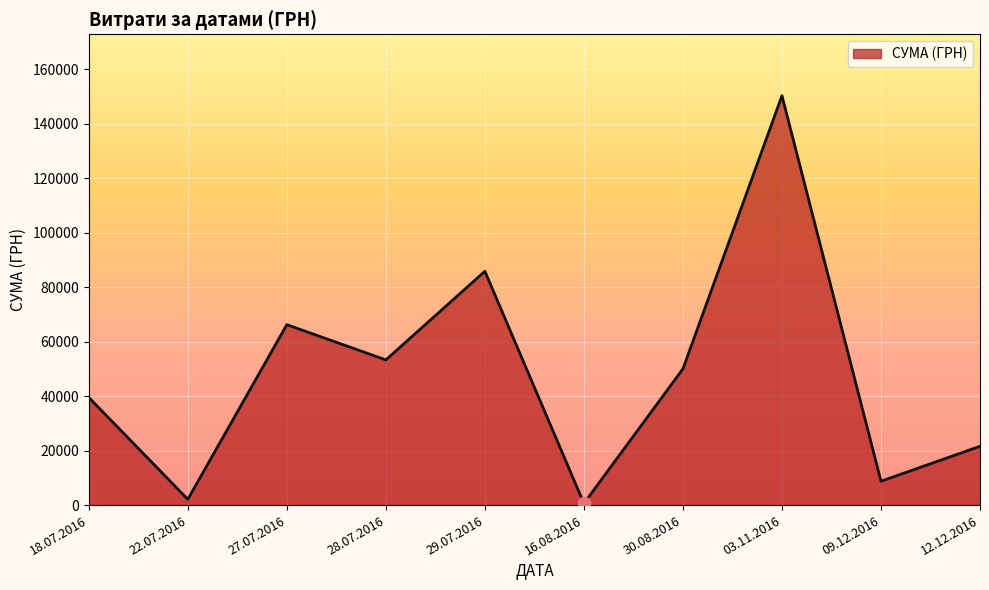

Which has a higher value, 12.12.2016 or 29.07.2016?

29.07.2016